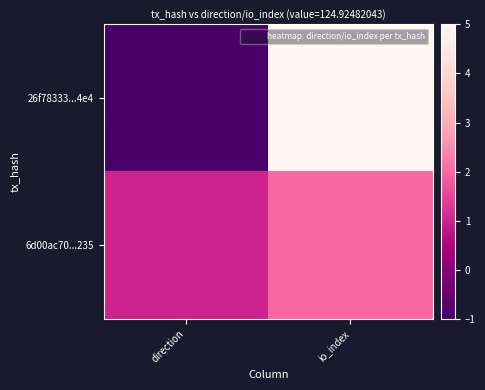

How many series are shown in this chart?

2